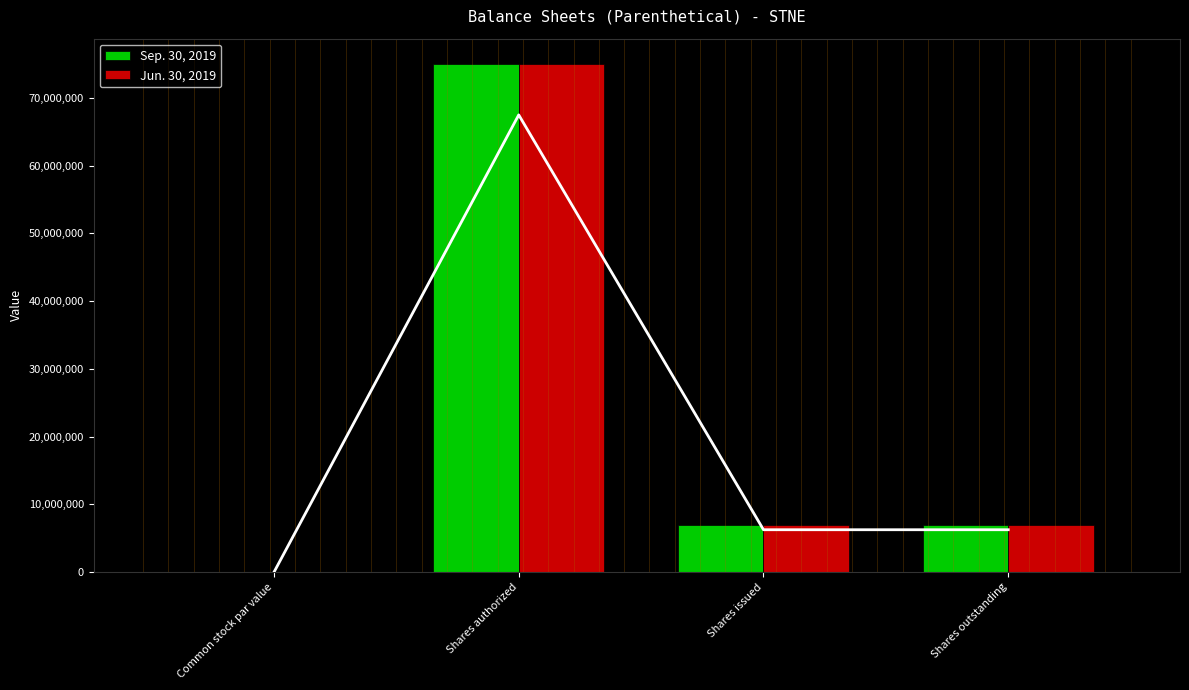

Between Shares issued and Shares outstanding, which series saw the biggest shift?

Sep. 30, 2019